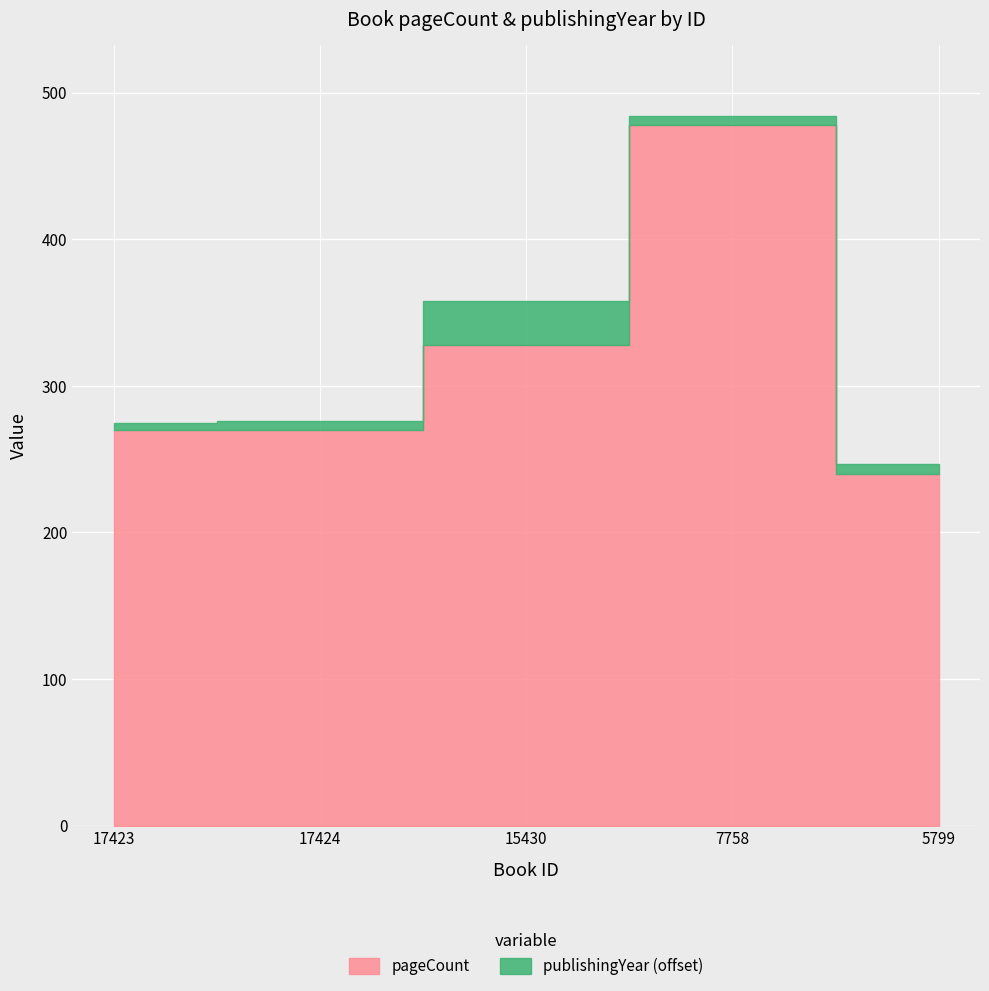

Reading right to left, list all the values displayed in this chart.

pageCount: 240	478	328	270	270
publishingYear: 1997	1996	2020	1996	1995